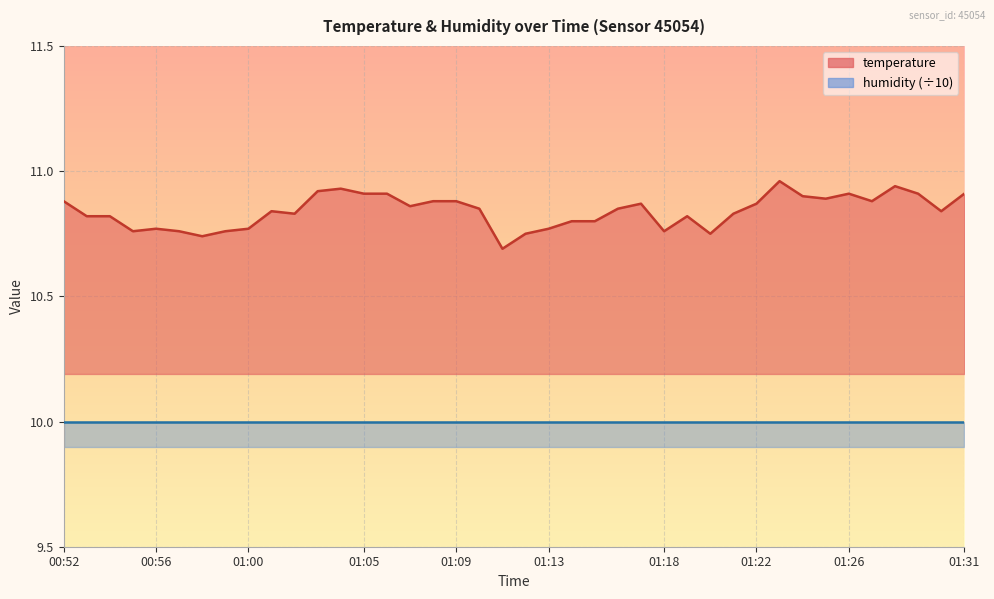

Which has a higher value, 00:53 or 01:04?

01:04